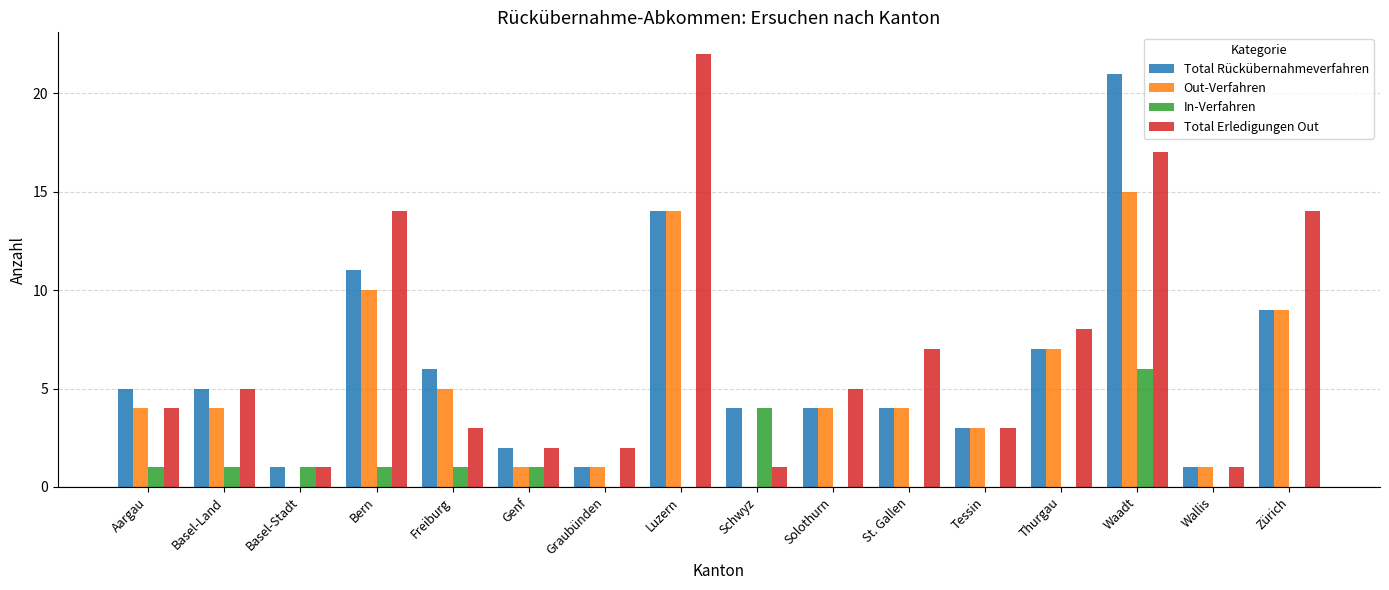

Is the value of Total Rückübernahmeverfahren at Bern greater than the value of Total Erledigungen Out at Waadt?

No